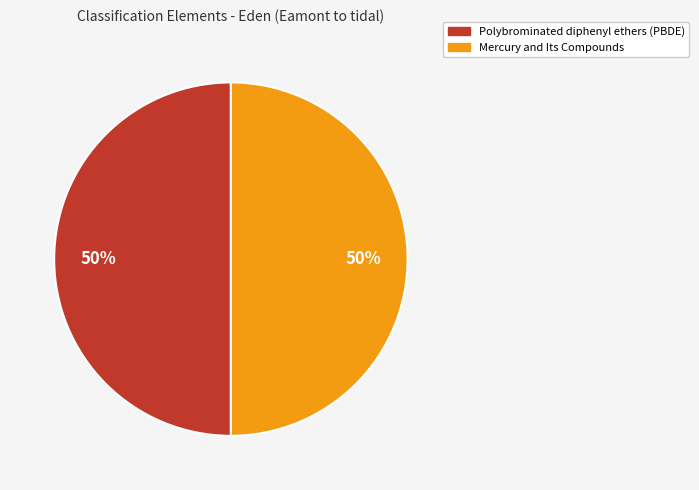

To the nearest percent, what portion does Mercury and Its Compounds represent?

50%